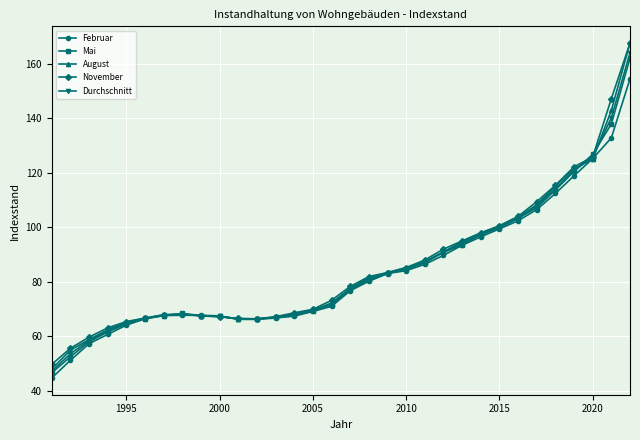

What is the minimum value for Durchschnitt?

47.2